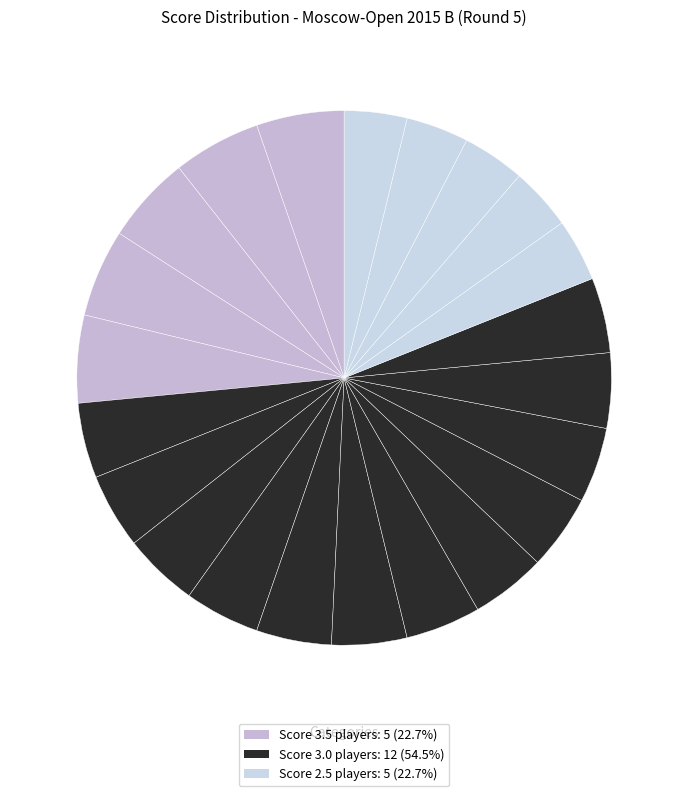

Is there any slice that represents more than half of the pie?

No